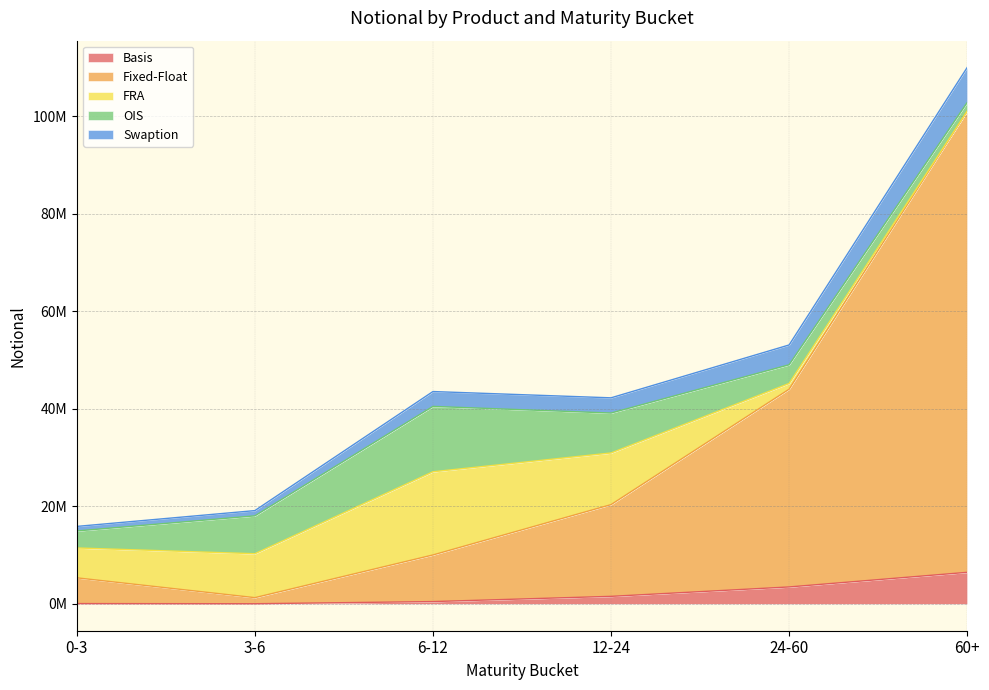

What is the sum of all Fixed-Float values?

182154361